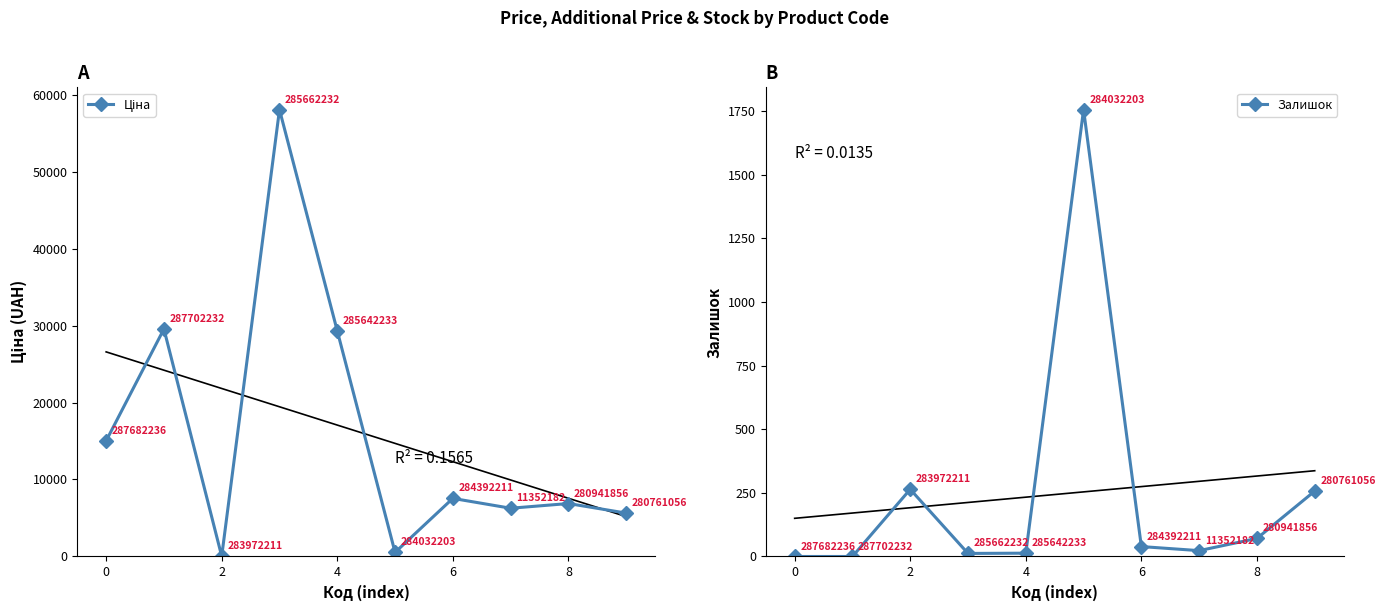

Which series has the largest total across all categories?

Ціна